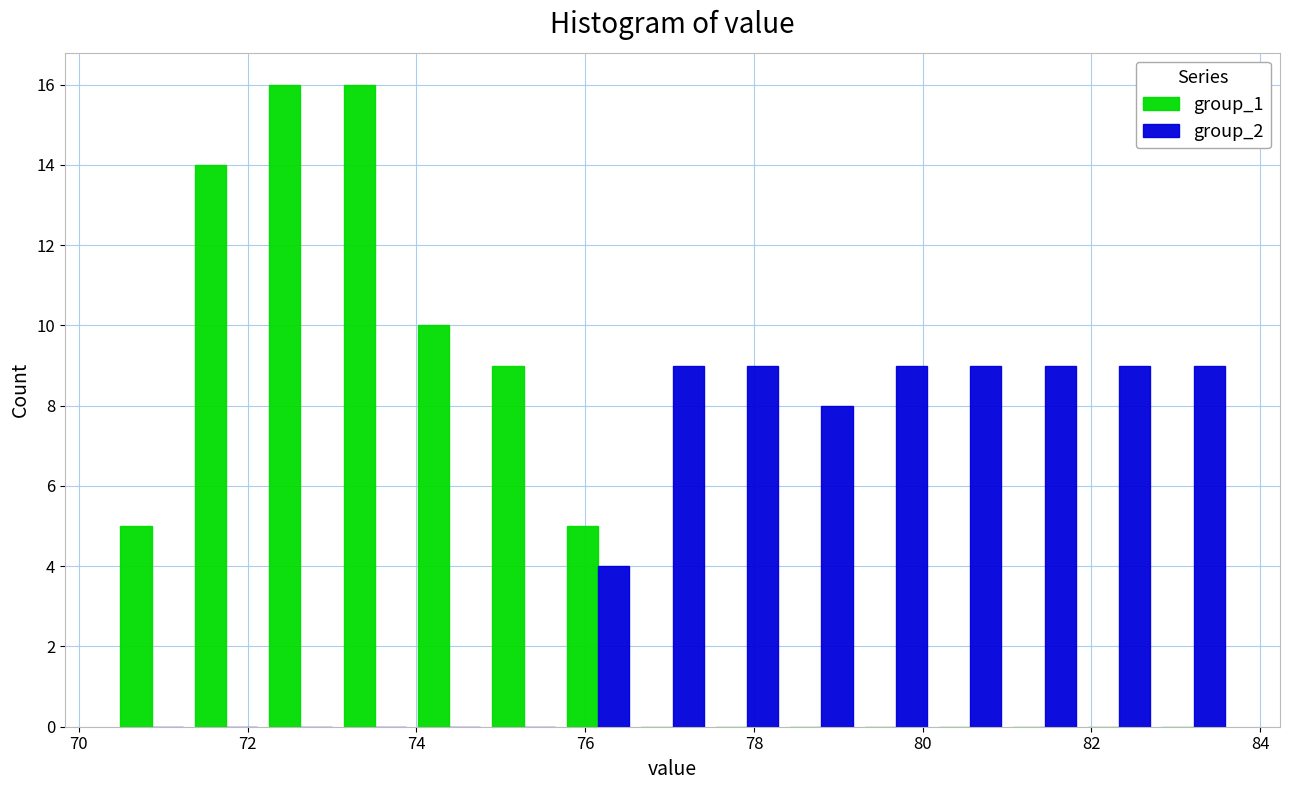

What is the height of the group_1 bar covering 74.8 to 75.8 on the x-axis? Neither the bar edges nor the heights are printed on the chart, so give them approximately, as read against the axes.

9